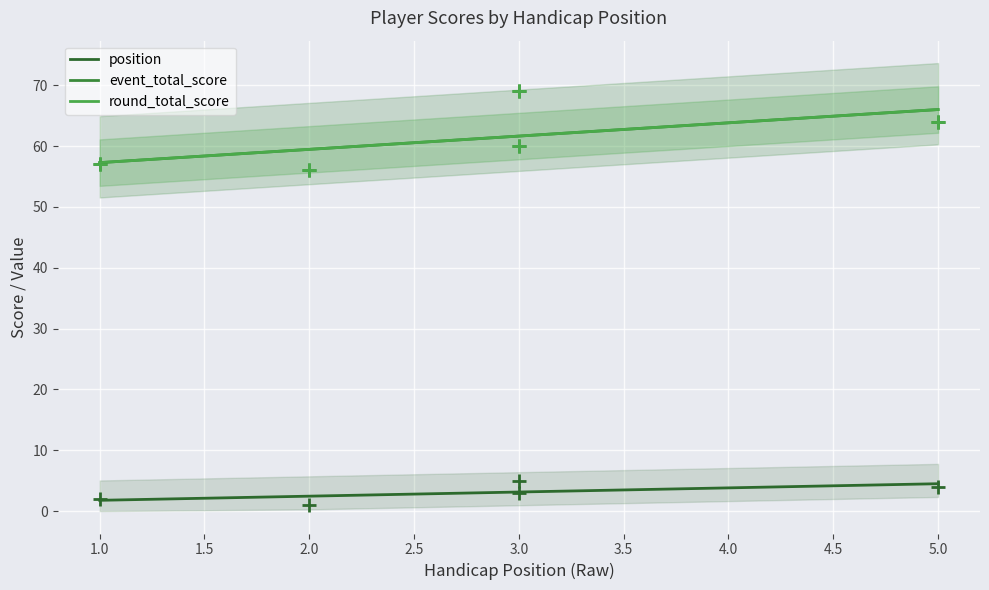

What are all the series names shown in the legend?

position, event_total_score, round_total_score